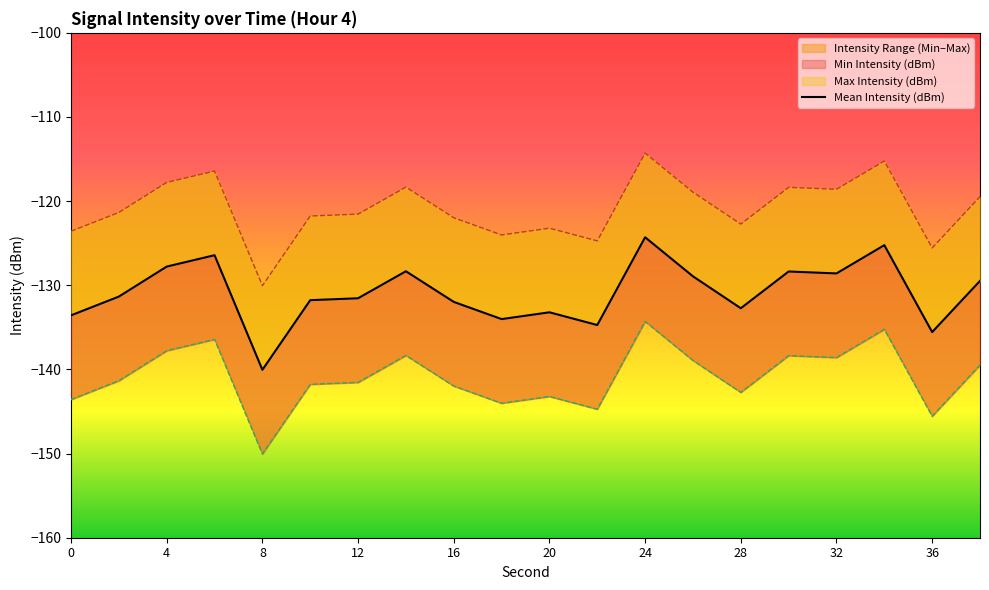

How many points are higher than both their immediate neighbors (excluding endpoints)?

6